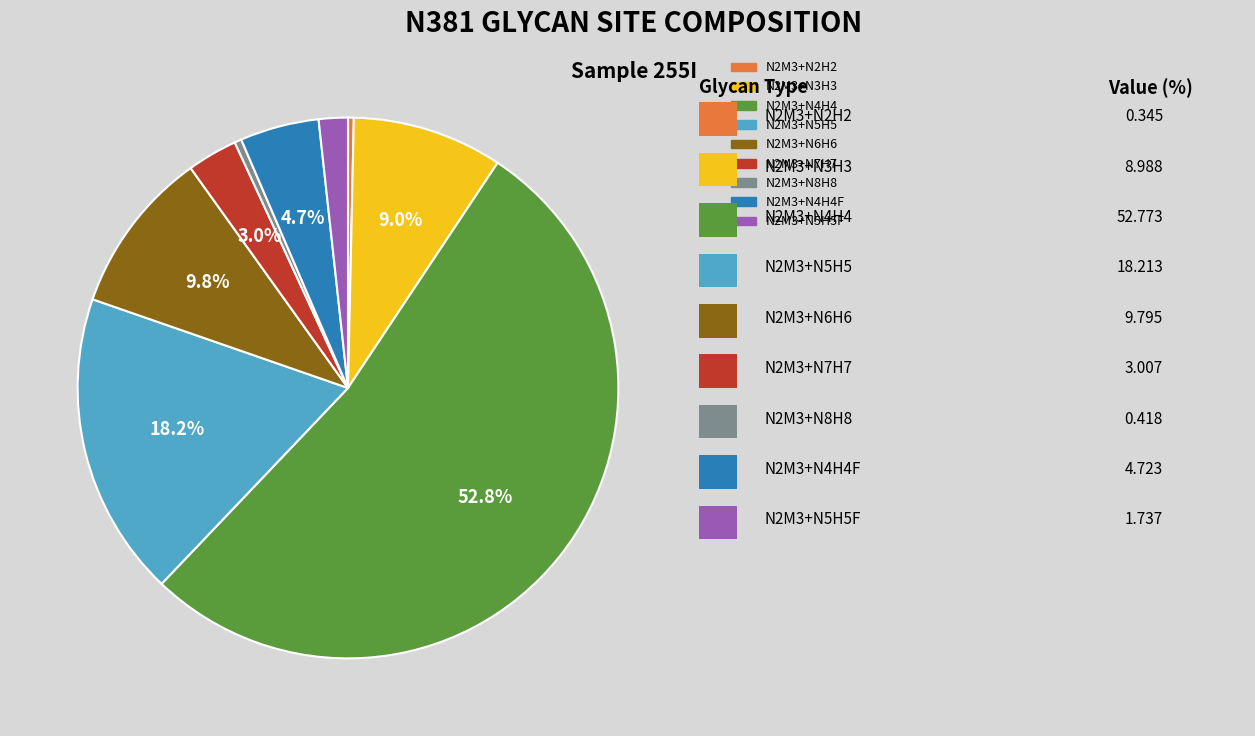

Count the number of slices in the pie.

9